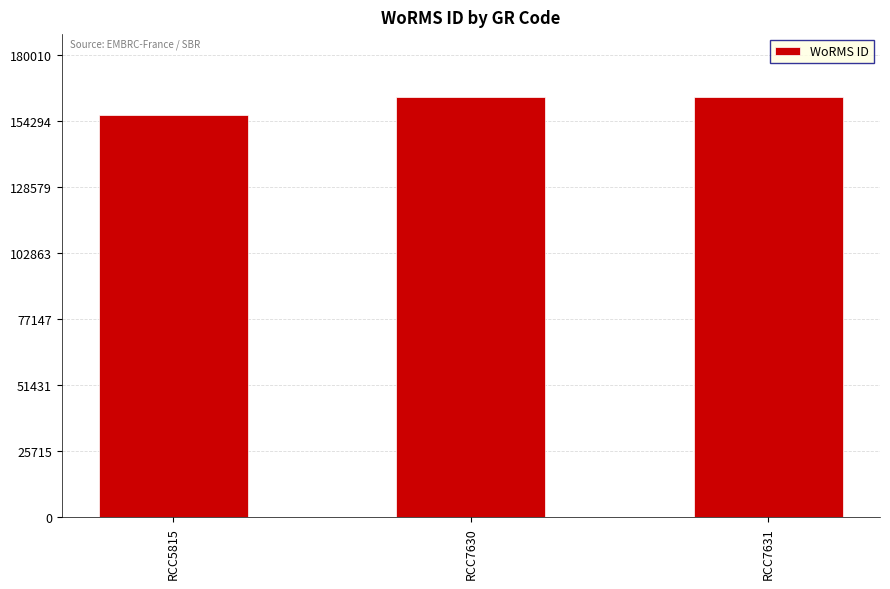

How many values are below 163646?

1